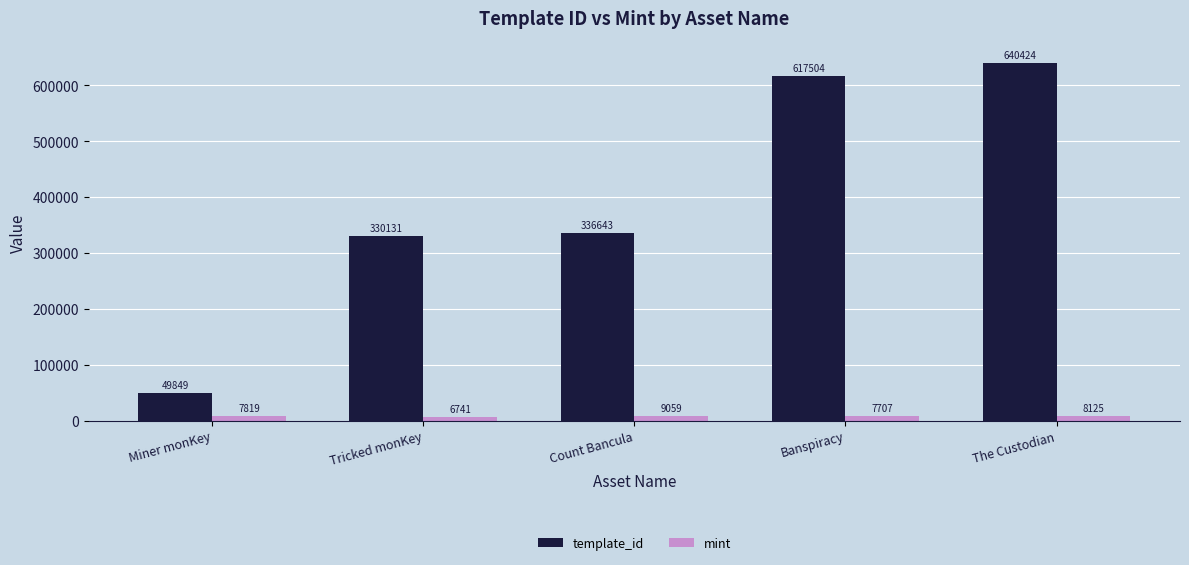

What position from the right is Banspiracy?

2